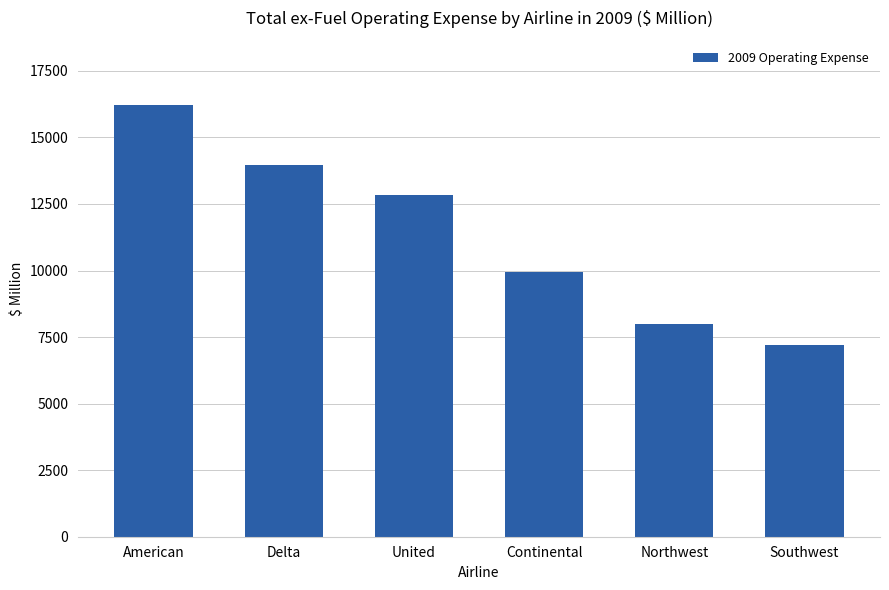

Are the bars grouped side by side (vs. stacked)?

No